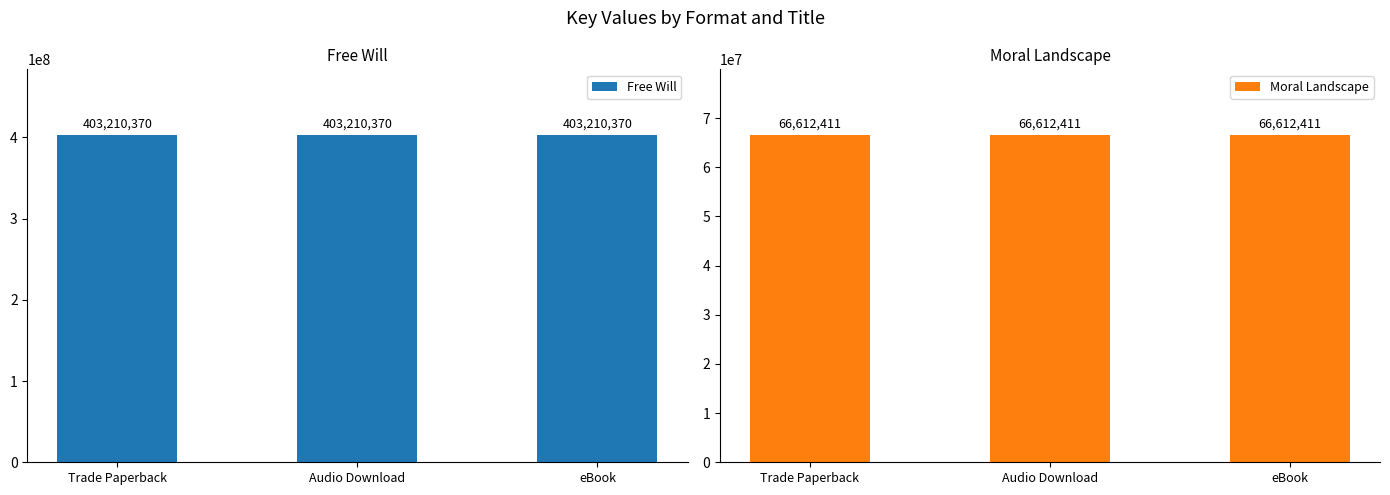

Which series has the widest spread of values?

Free Will